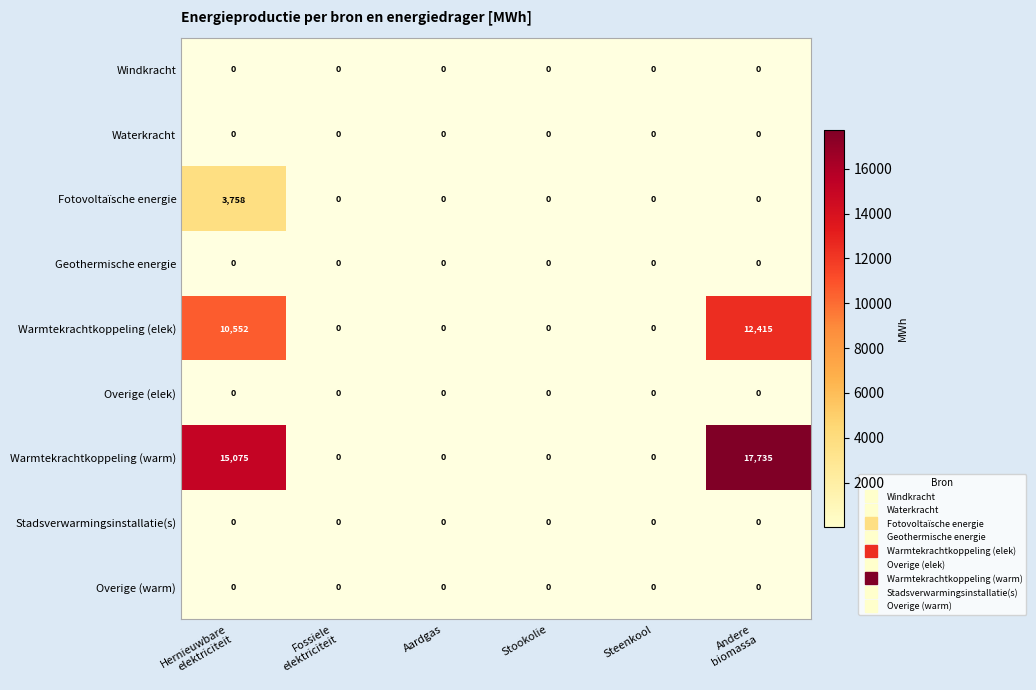

What is the difference between the maximum and minimum values in the Warmtekrachtkoppeling (elek) series?

12415